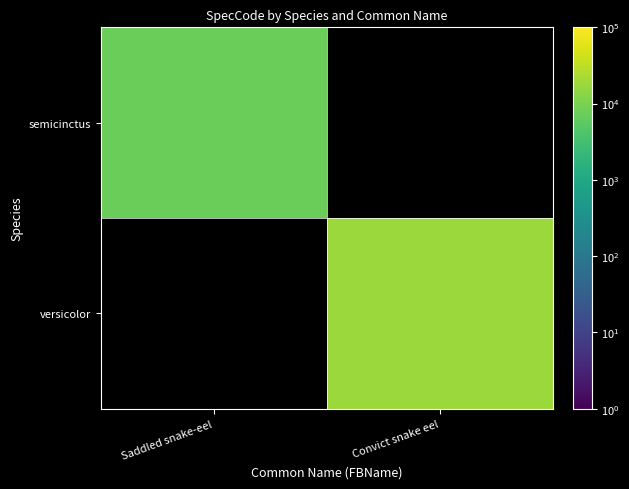

Which category has the lowest value across all series?

Saddled snake-eel